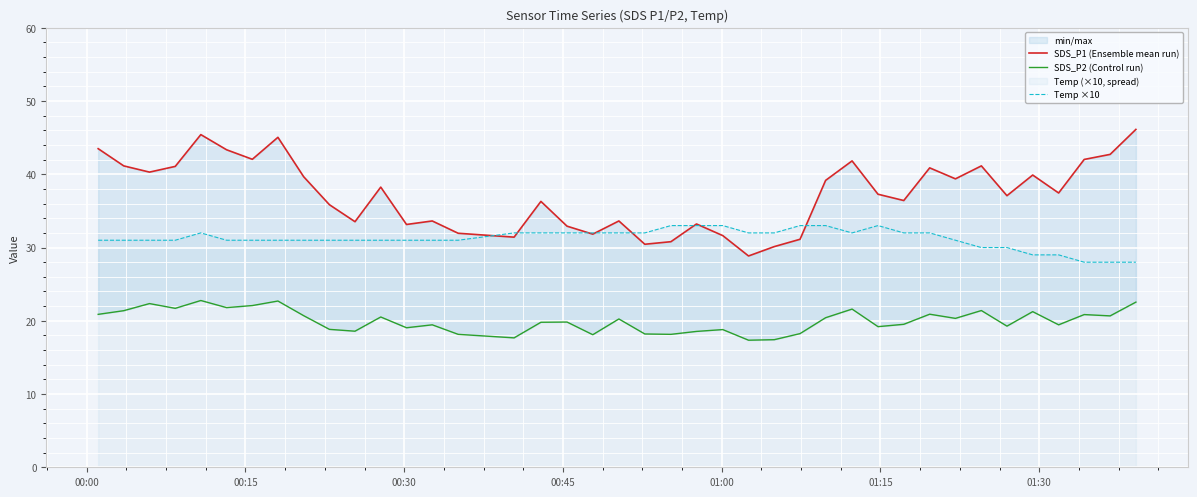

What is the difference between the maximum and minimum values in the SDS_P2 (Control run) series?

5.4